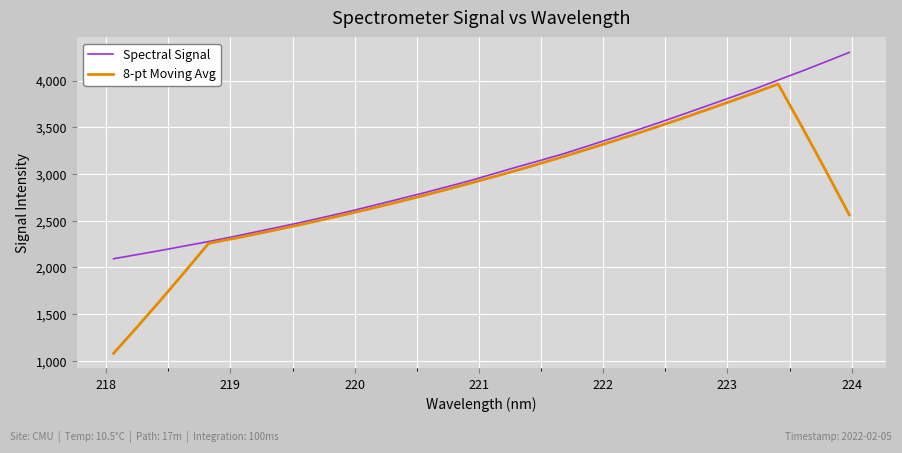

List the series in order of their peak value, highest first.

Spectral Signal, 8-pt Moving Avg